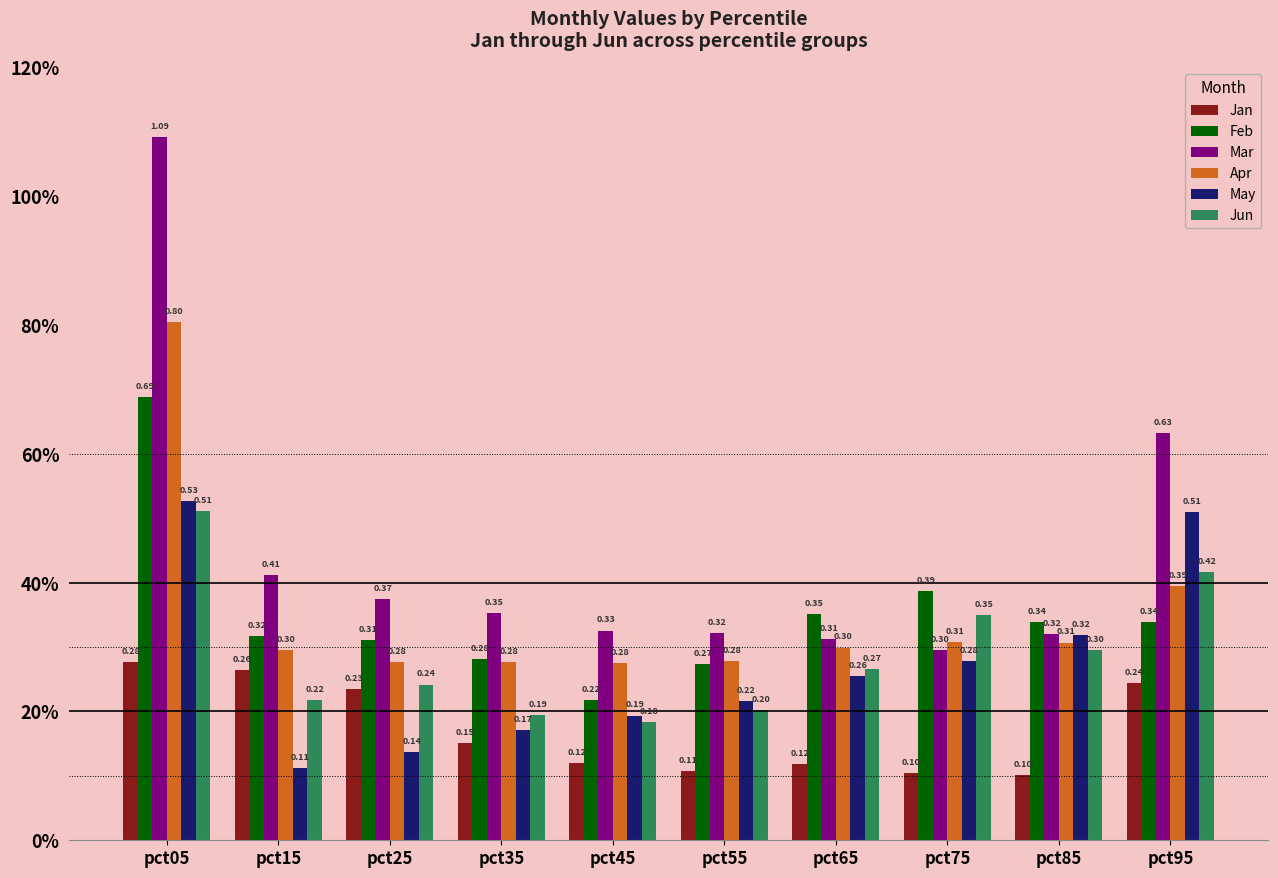

Are the bars grouped side by side (vs. stacked)?

Yes